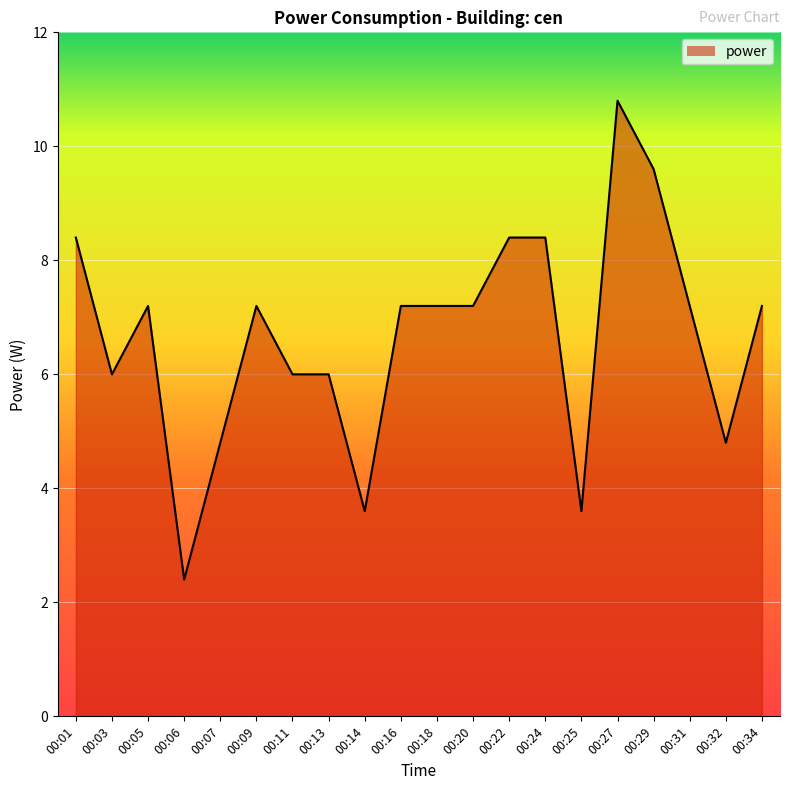

What is the greatest value displayed?

10.8